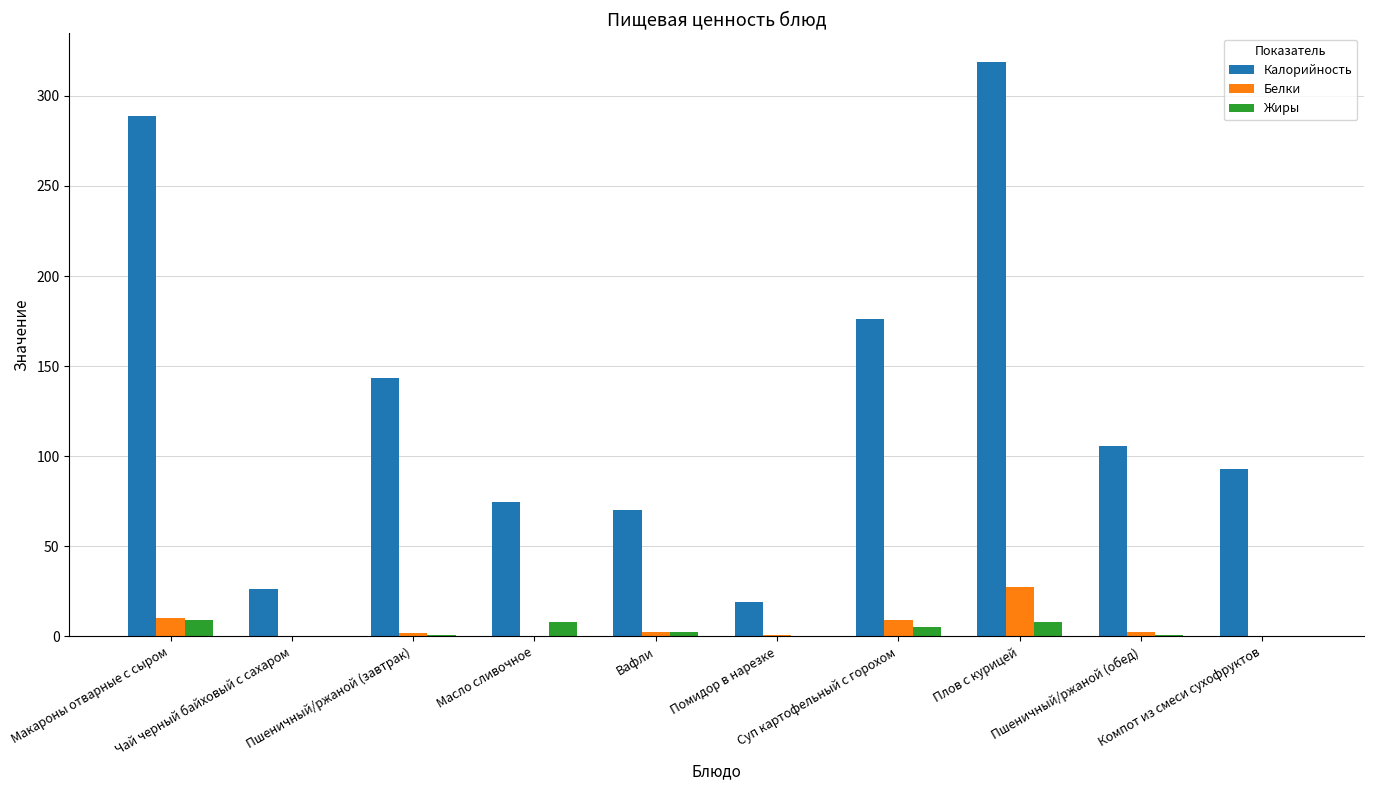

What is the total value across all series at Макароны отварные с сыром?

308.4